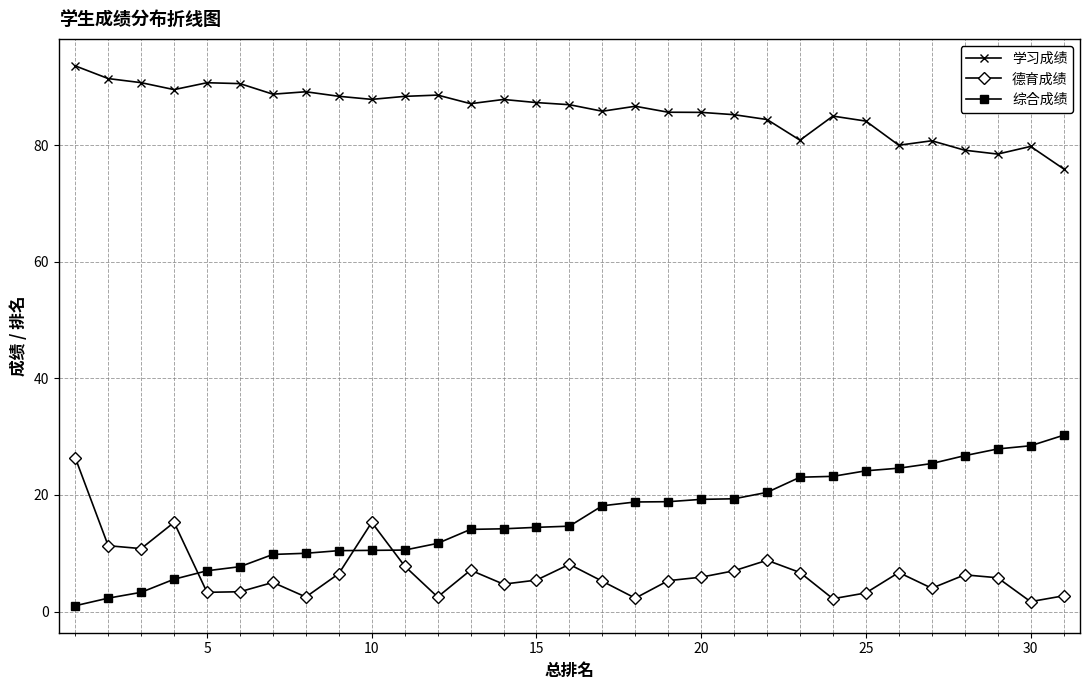

What is the difference between the maximum and minimum values in the 德育成绩 series?

24.7